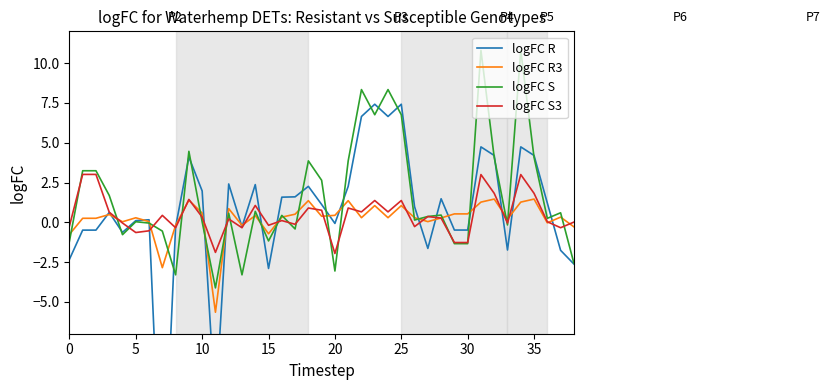

How many lines are shown in the chart?

4